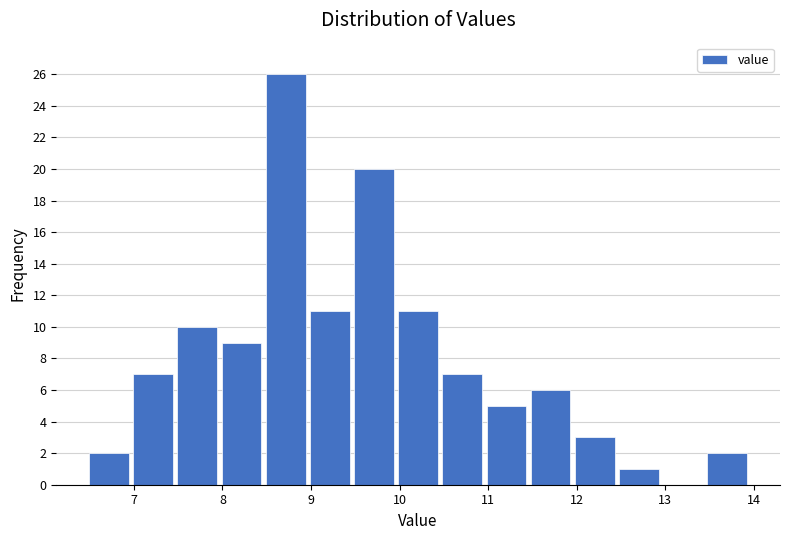

How tall is the bar that spans 10.5 to 11.0 on the x-axis? Neither the bar edges nor the heights are printed on the chart, so give them approximately, as read against the axes.

7